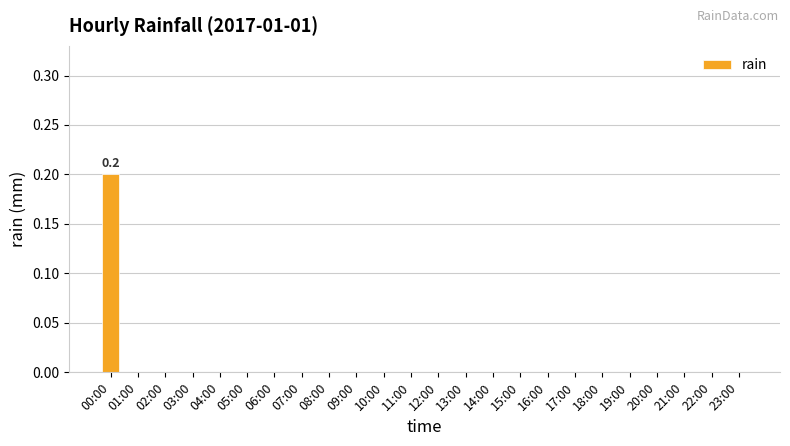

Reading left to right, what are all the values shown in this chart?

0.2	0.0	0.0	0.0	0.0	0.0	0.0	0.0	0.0	0.0	0.0	0.0	0.0	0.0	0.0	0.0	0.0	0.0	0.0	0.0	0.0	0.0	0.0	0.0